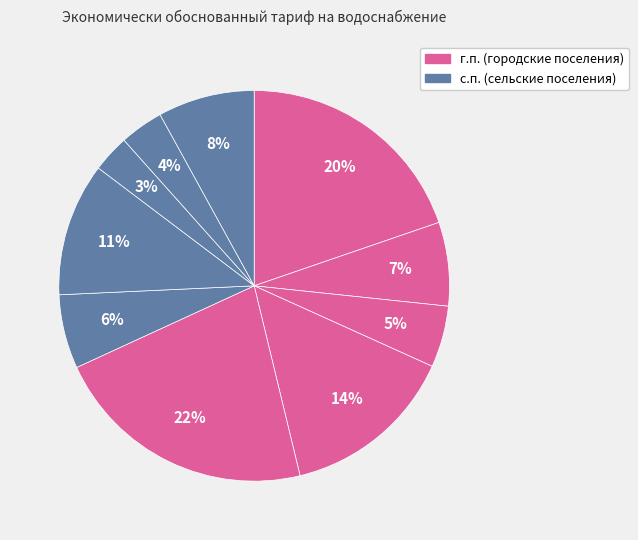

To the nearest percent, what is the average slice percentage?

10%